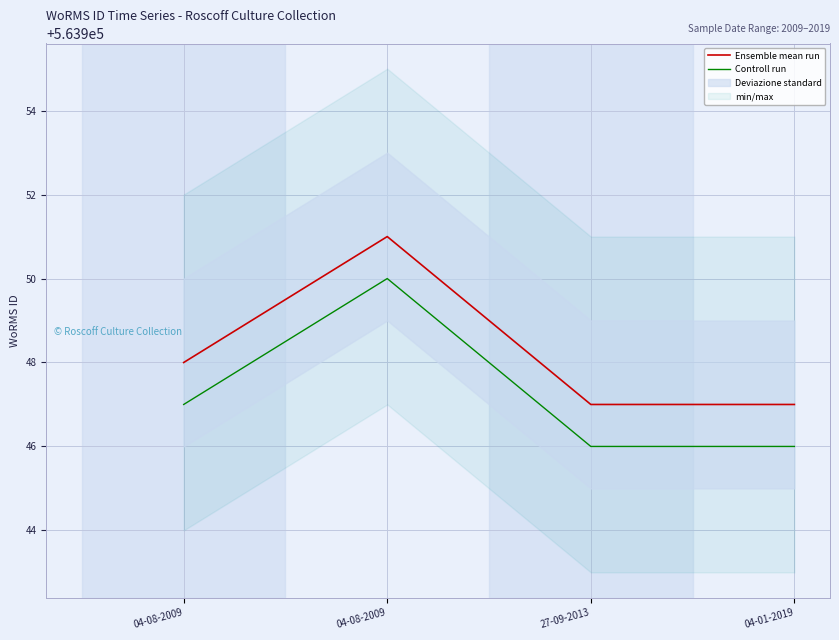

Reading left to right, list all the values displayed in this chart.

Ensemble mean run: 563948	563951	563947	563947
Controll run: 563947	563950	563946	563946